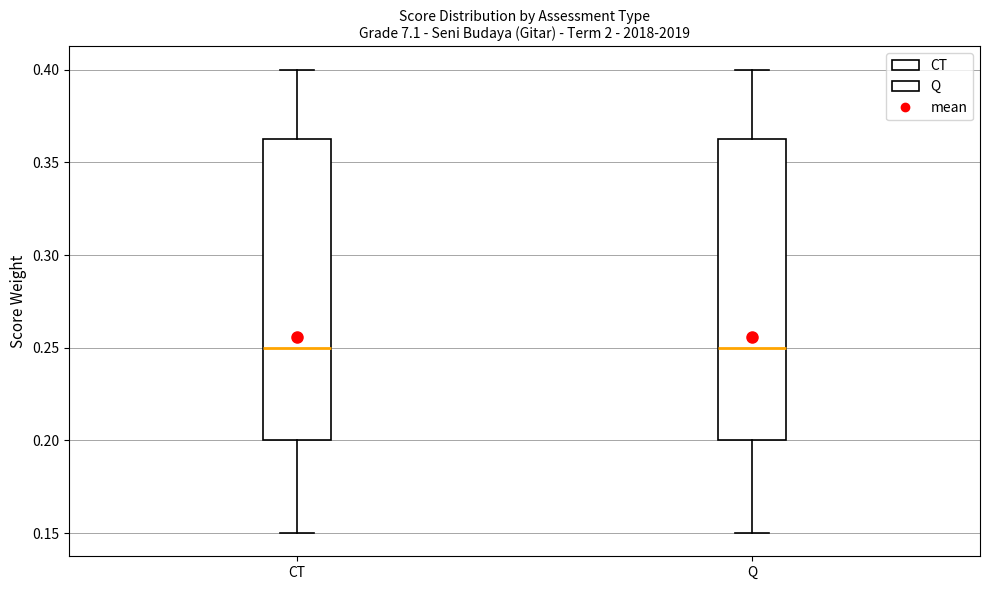

Reading left to right, transcribe this box plot: for each box, give where its median line is, the range the box spans, and where its two whiskers end, as read against the y-axis. The values are not printed on the chart, so give them approximately, as read against the axis.

CT: median 0.250, box 0.200 to 0.365, whiskers 0.150 to 0.400
Q: median 0.250, box 0.200 to 0.365, whiskers 0.150 to 0.400